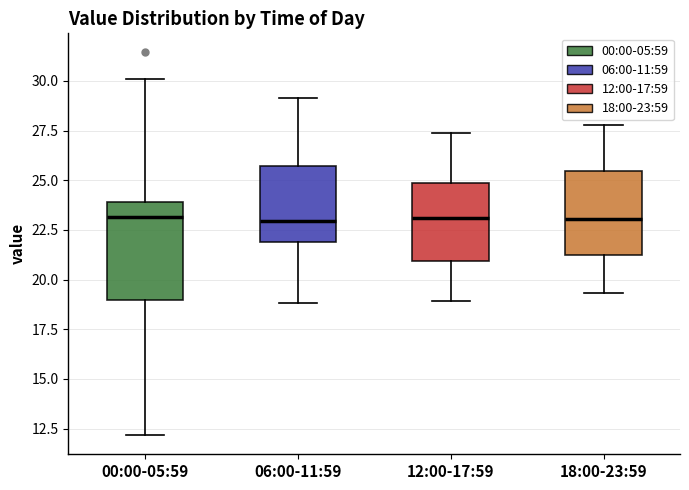

Which box is the tallest, from its lower edge to its upper edge?

00:00-05:59